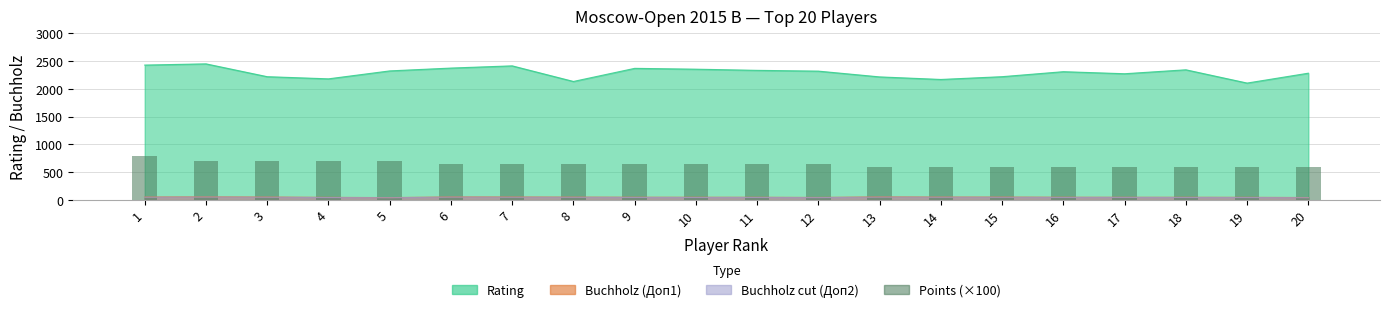

True or false: the data shows 650 at 7.

True